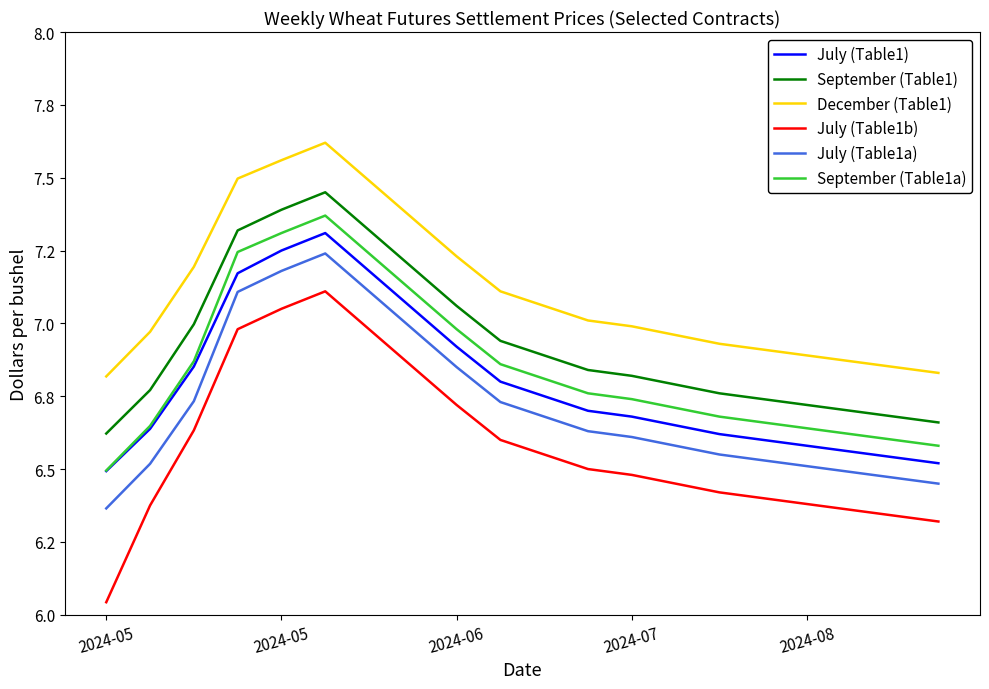

What is the difference between the second highest and minimum values in the July (Table1a) series?

0.8